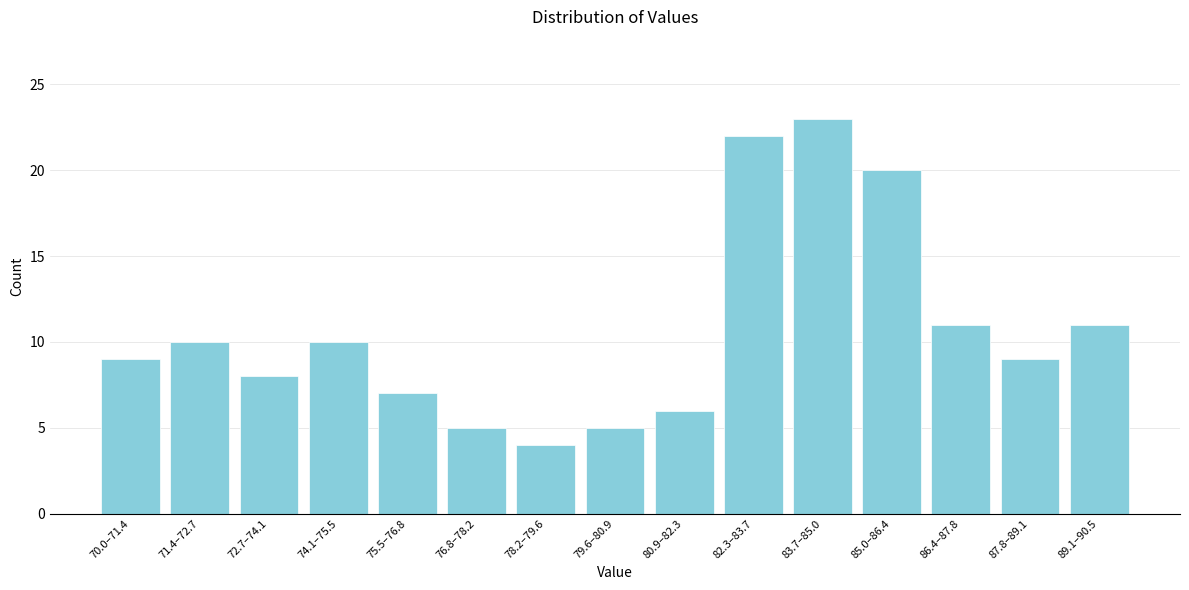

Reading left to right, extract all data points from this chart.

70.0–71.4=9	71.4–72.7=10	72.7–74.1=8	74.1–75.5=10	75.5–76.8=7	76.8–78.2=5	78.2–79.6=4	79.6–80.9=5	80.9–82.3=6	82.3–83.7=22	83.7–85.0=23	85.0–86.4=20	86.4–87.8=11	87.8–89.1=9	89.1–90.5=11